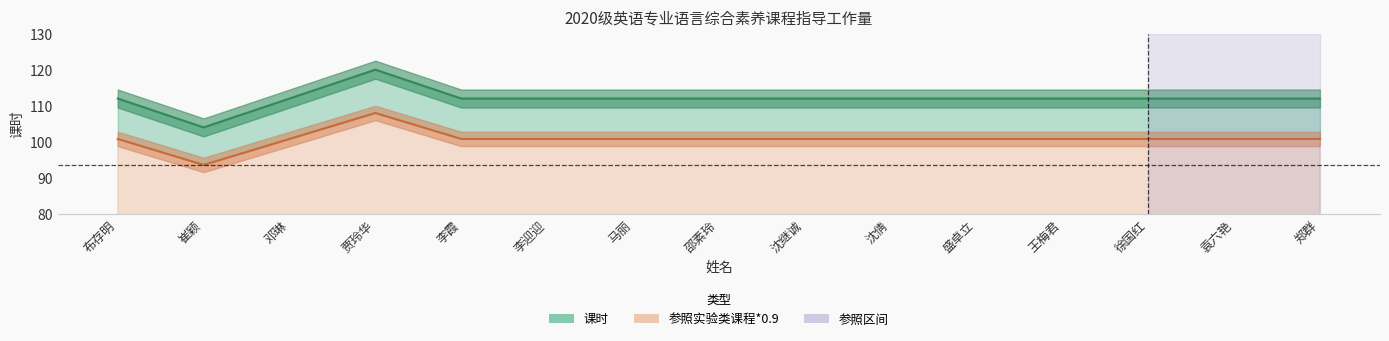

True or false: 课时 and 参照实验类课程*0.9 intersect in this chart.

False